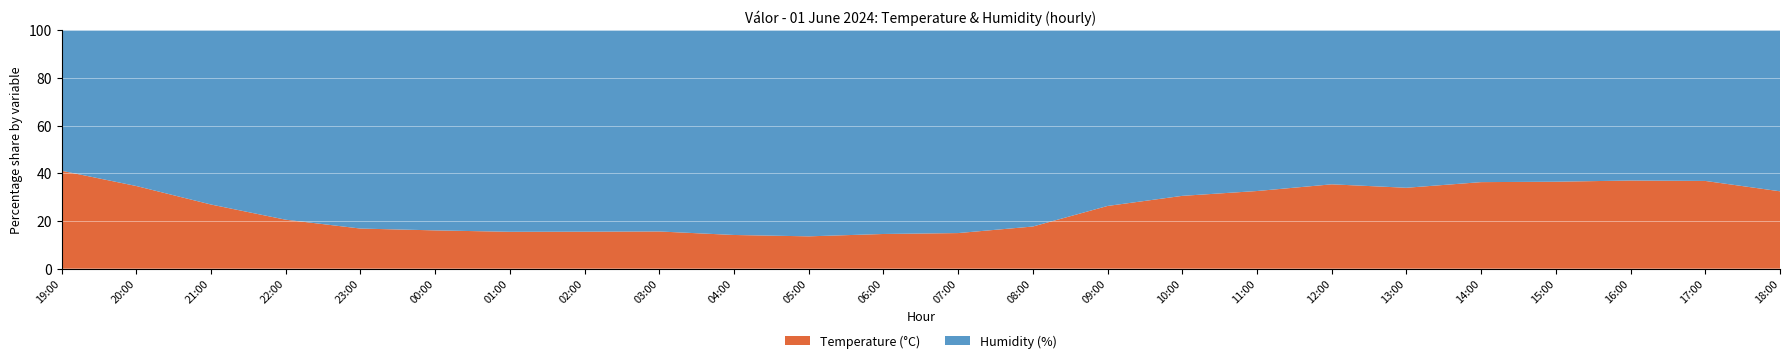

Reading left to right, transcribe all the data shown in this chart.

Temperature (°C): 19:00=27.9	20:00=23.9	21:00=21.0	22:00=18.1	23:00=16.2	00:00=15.7	01:00=15.2	02:00=14.7	03:00=14.8	04:00=14.0	05:00=13.5	06:00=13.8	07:00=13.7	08:00=15.9	09:00=20.0	10:00=22.0	11:00=23.2	12:00=25.2	13:00=25.7	14:00=26.8	15:00=27.0	16:00=27.0	17:00=26.8	18:00=25.0
Humidity (%): 19:00=40.0	20:00=45.0	21:00=57.0	22:00=70.0	23:00=80.0	00:00=82.0	01:00=83.0	02:00=80.0	03:00=80.0	04:00=85.0	05:00=86.0	06:00=81.0	07:00=78.0	08:00=74.0	09:00=56.0	10:00=50.0	11:00=48.0	12:00=46.0	13:00=50.0	14:00=47.0	15:00=47.0	16:00=46.0	17:00=46.0	18:00=52.0